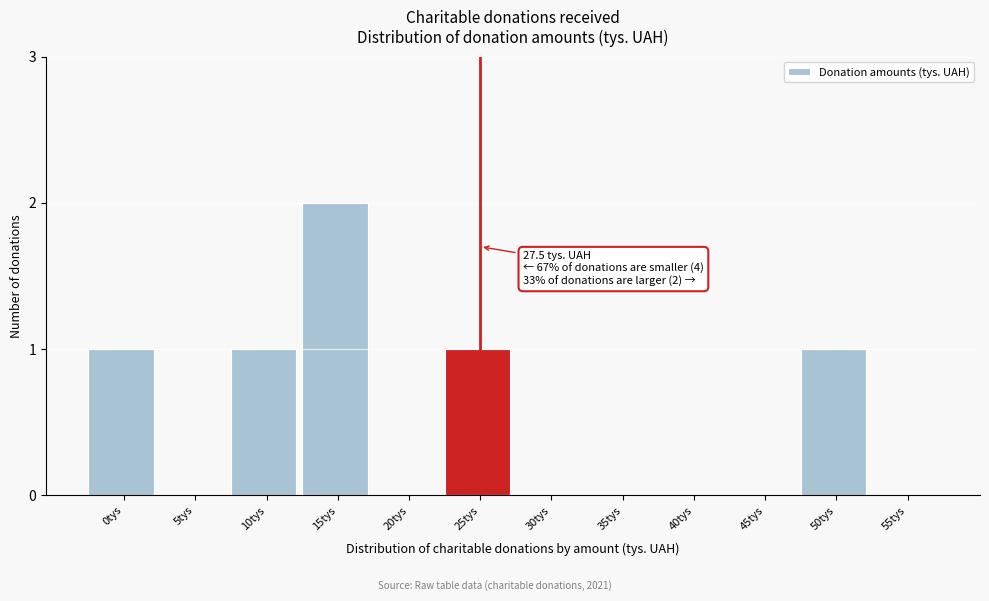

Reading right to left, transcribe all the data shown in this chart.

55tys=0	50tys=1	45tys=0	40tys=0	35tys=0	30tys=0	25tys=1	20tys=0	15tys=2	10tys=1	5tys=0	0tys=1